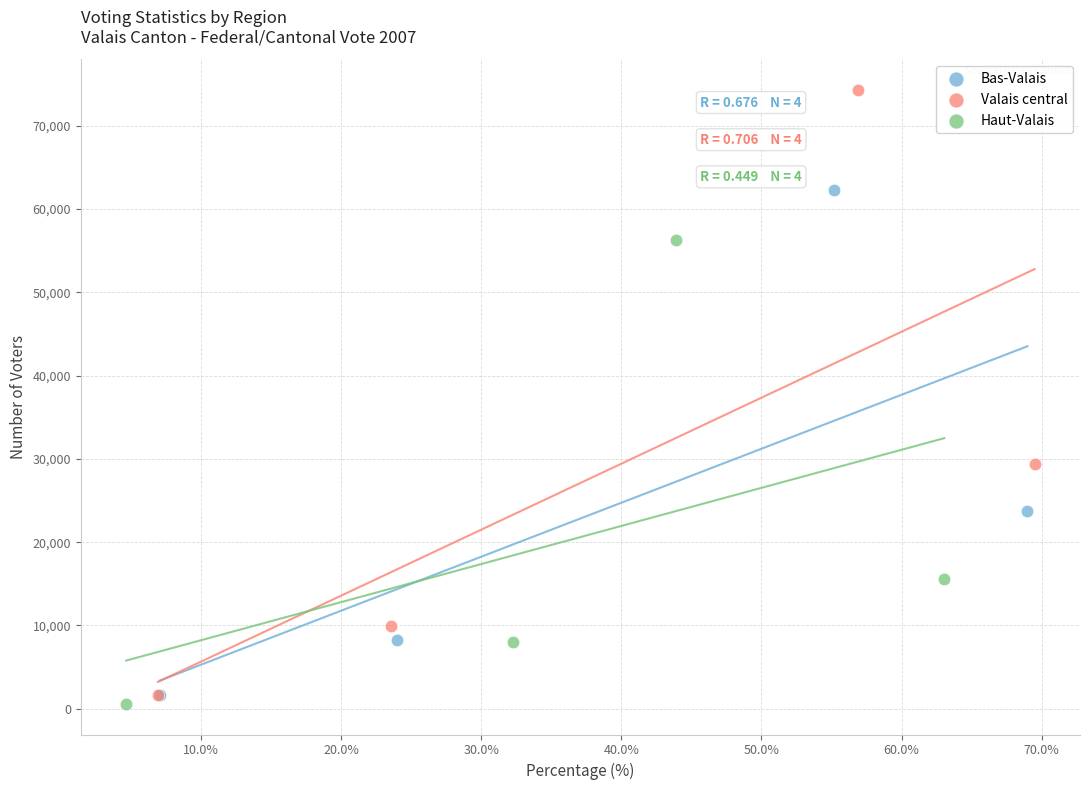

Which series contains the highest Y value?

Valais central